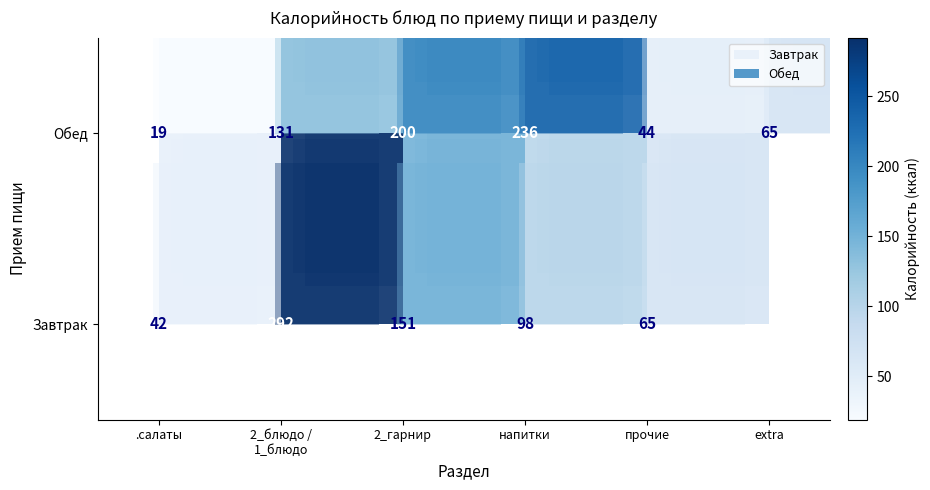

Between .салаты and напитки, which is larger?

напитки